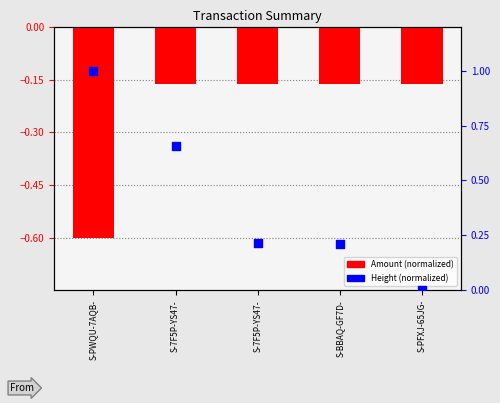

At how many categories does at least one series exceed 0?

4